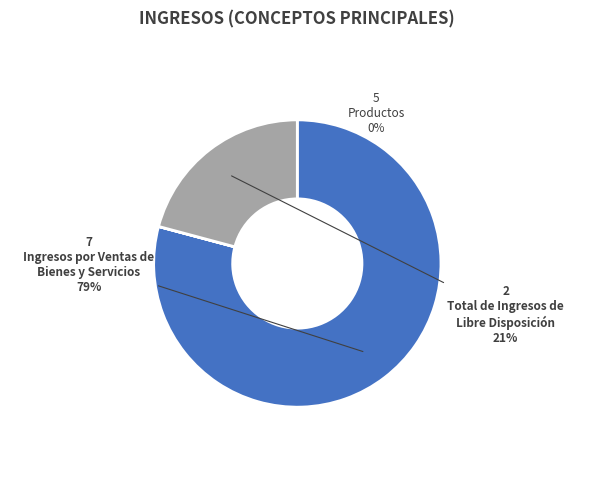

Is there any slice that represents more than half of the pie?

Yes